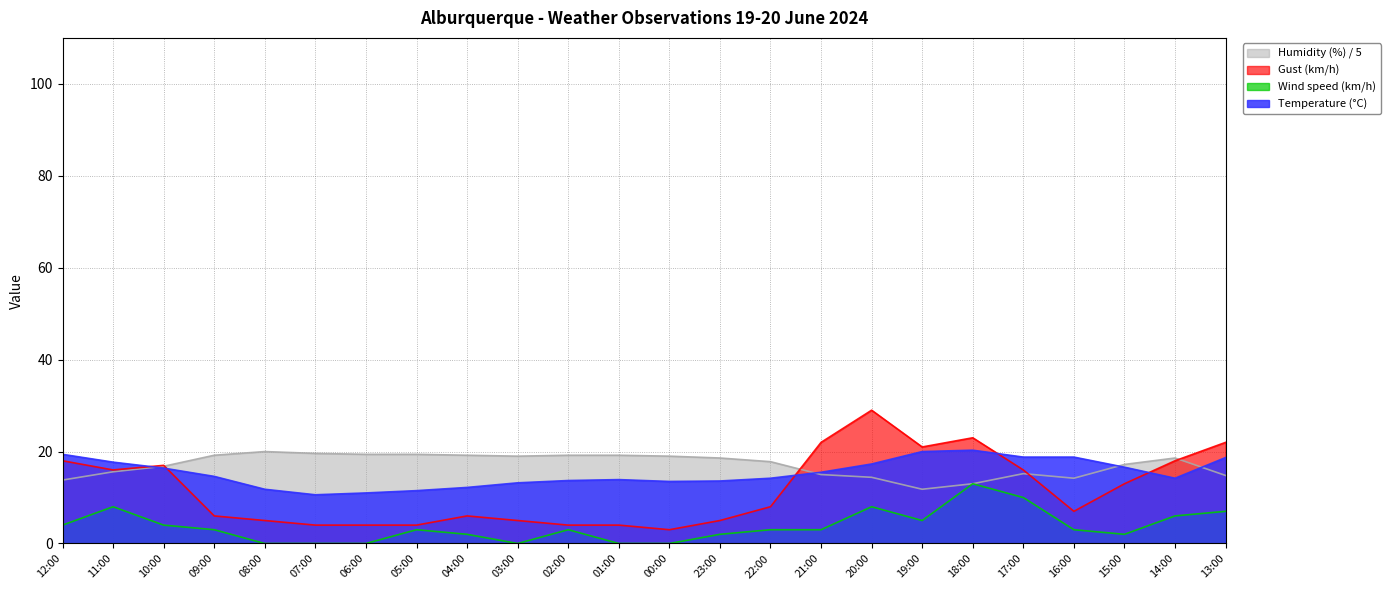

What is the maximum value for Wind speed (km/h)?

13.0